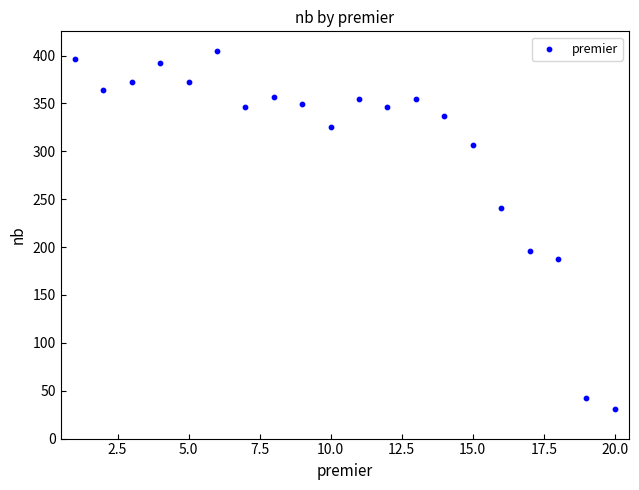

What is the range of X values (max minus min)?

19